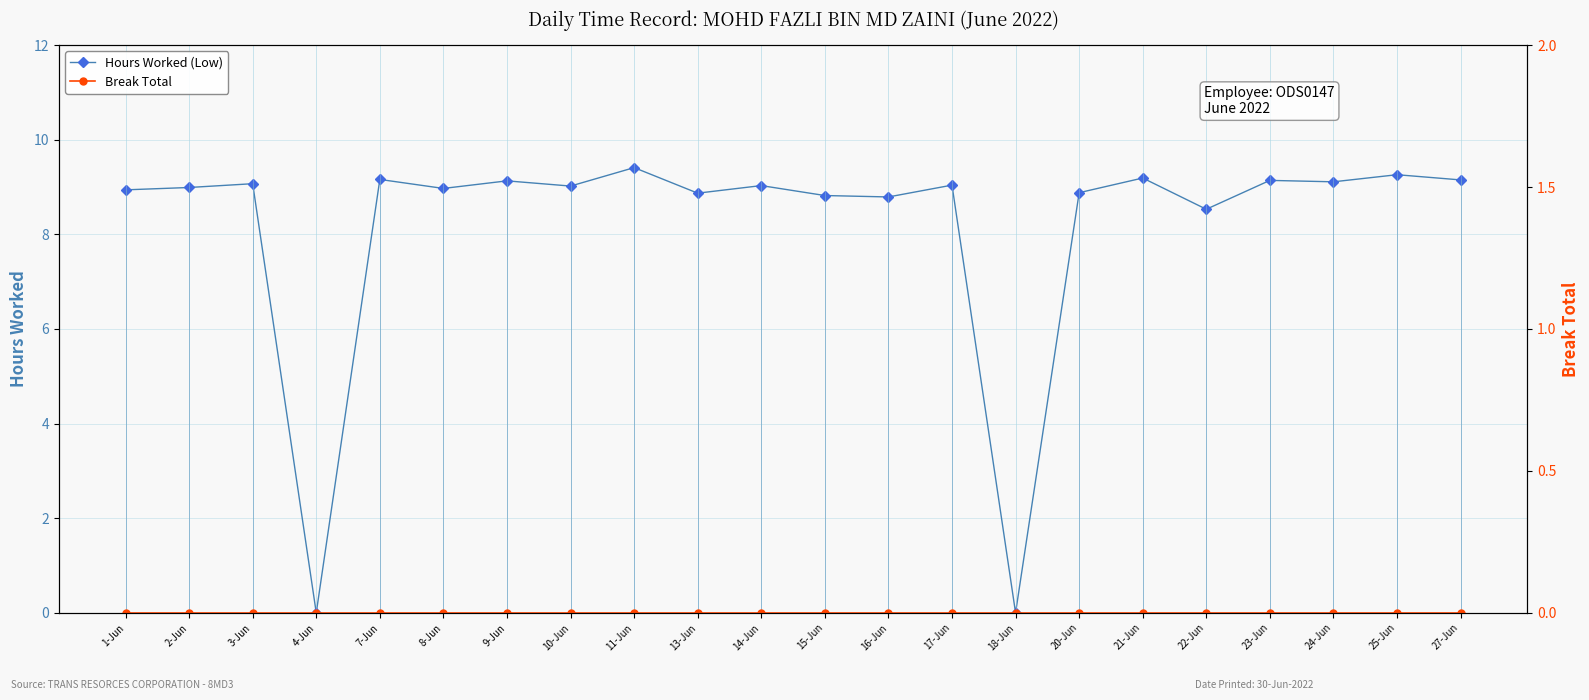

Is it true that Hours Worked (Low) equals 0.0 at 4-Jun?

True